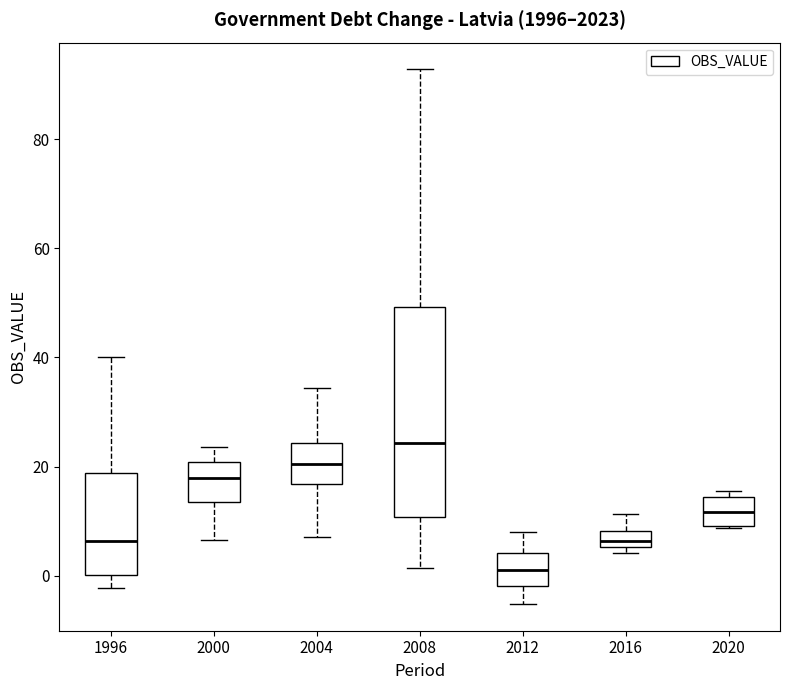

Where does the upper whisker of the box at x = 2016 end on the y-axis? The values are not printed on the chart, so give them approximately, as read against the axis.

12